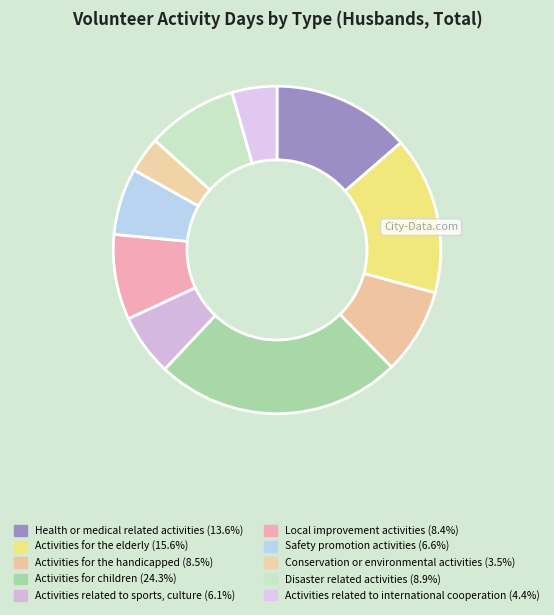

Count the number of slices in the pie.

10